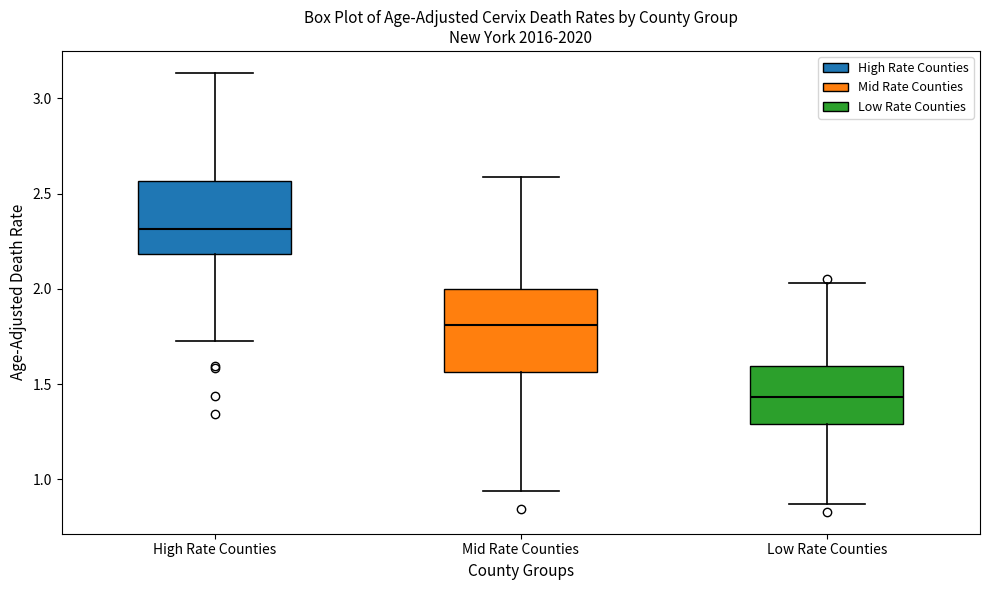

Which box's median line is the lowest?

Low Rate Counties